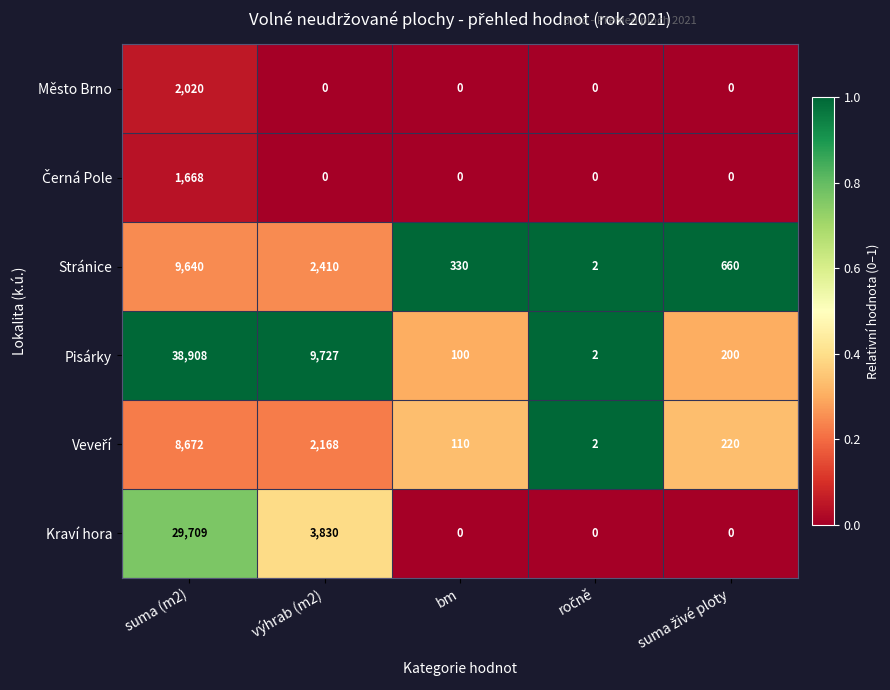

The Pisárky series shows 100 at bm. True or false?

True